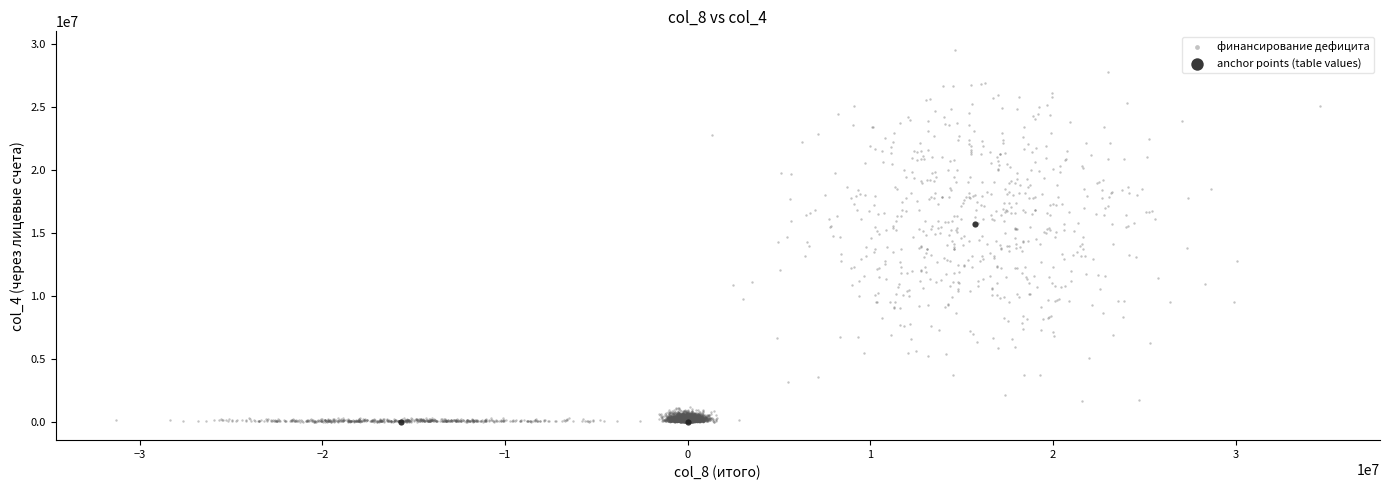

Which series has the widest spread of Y values?

финансирование дефицита